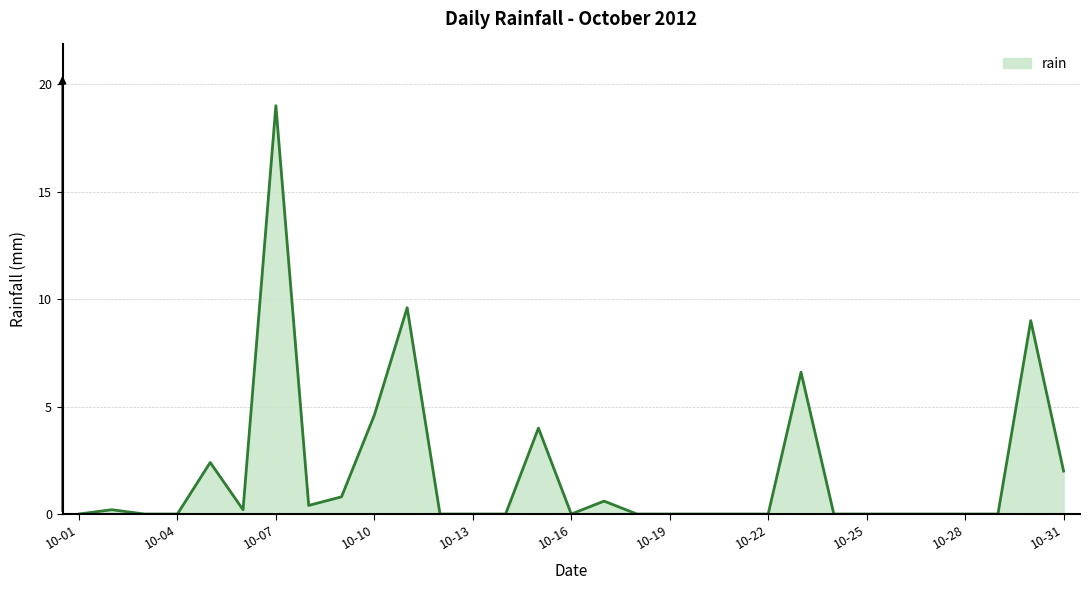

What is the greatest value displayed?

19.0